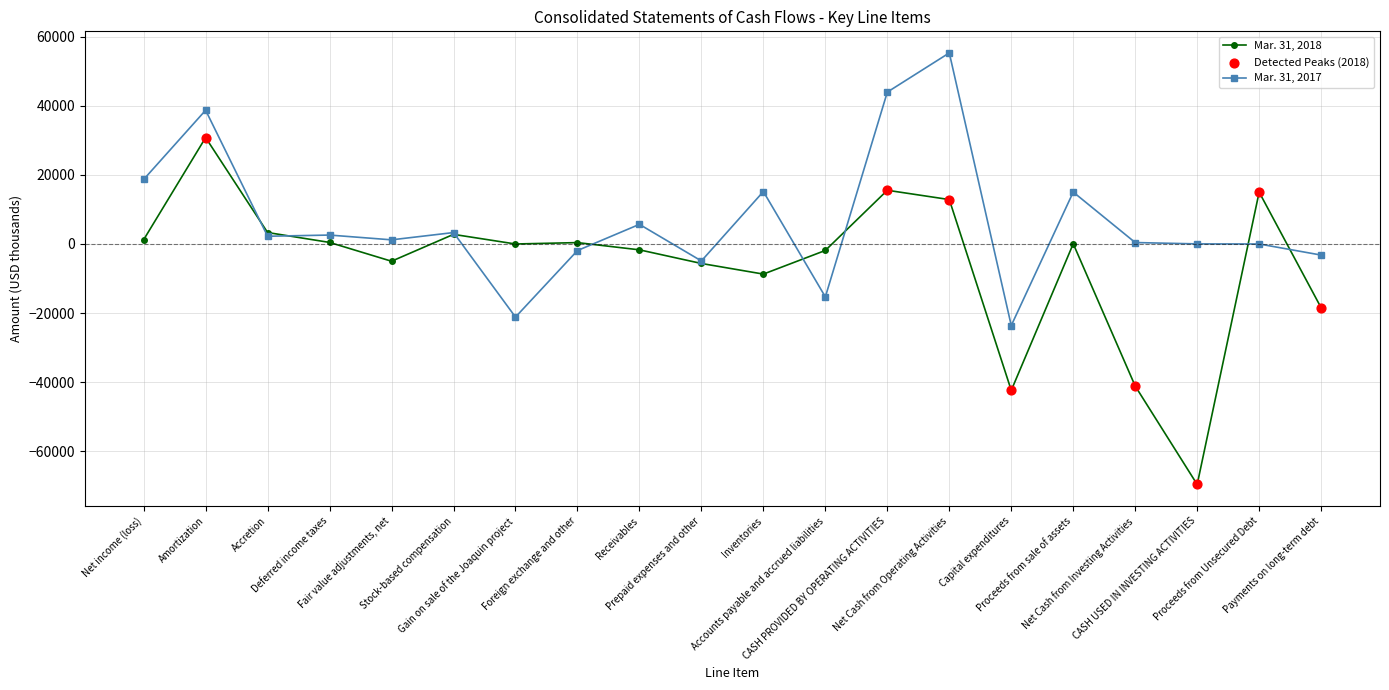

Which series has the widest spread of values?

Mar. 31, 2018